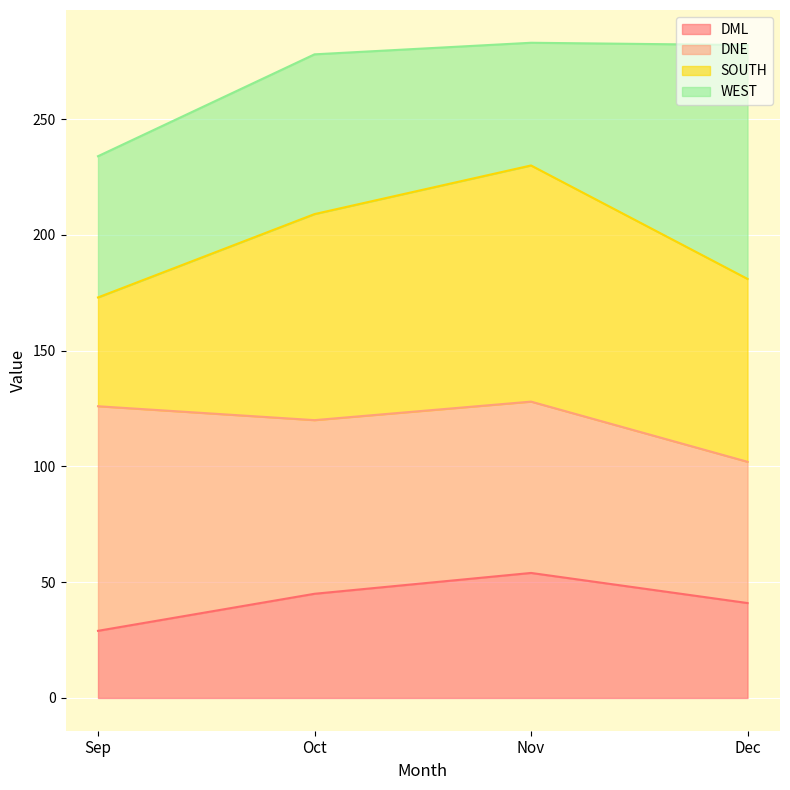

What is the lowest value of the DML series?

29